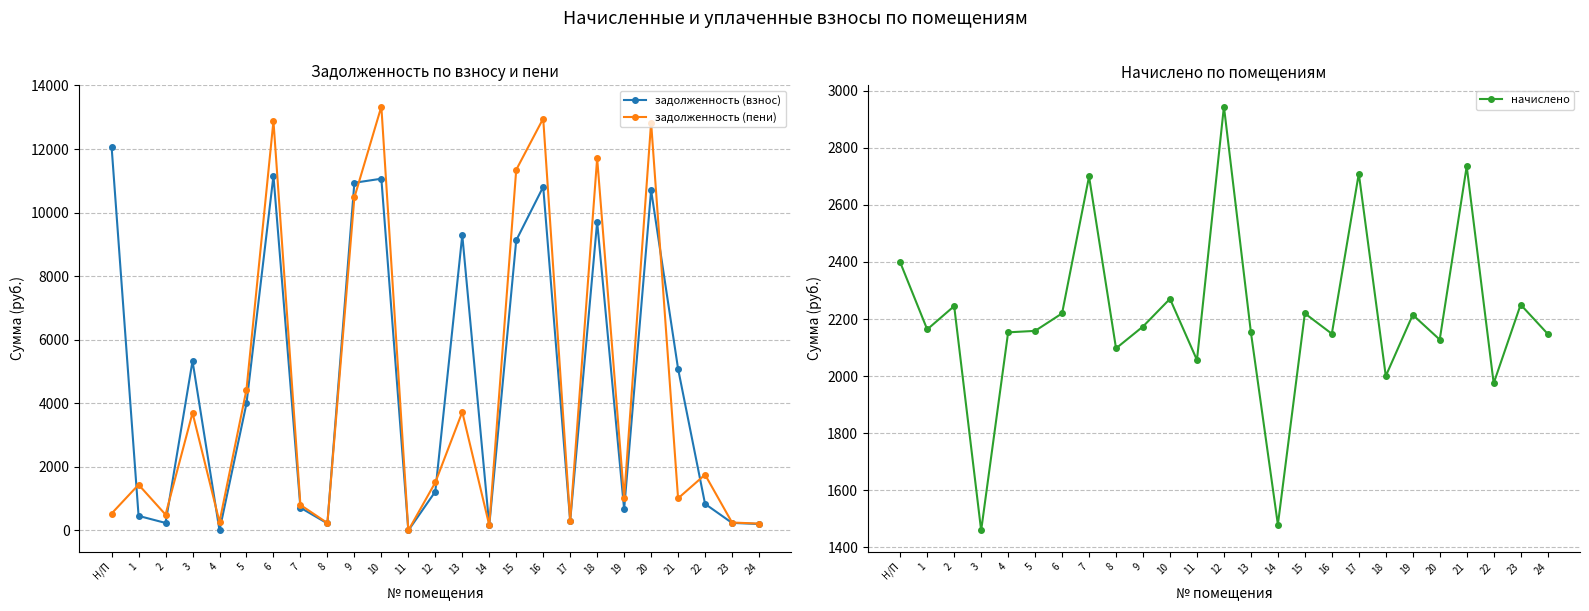

What position from the right is 1?

24